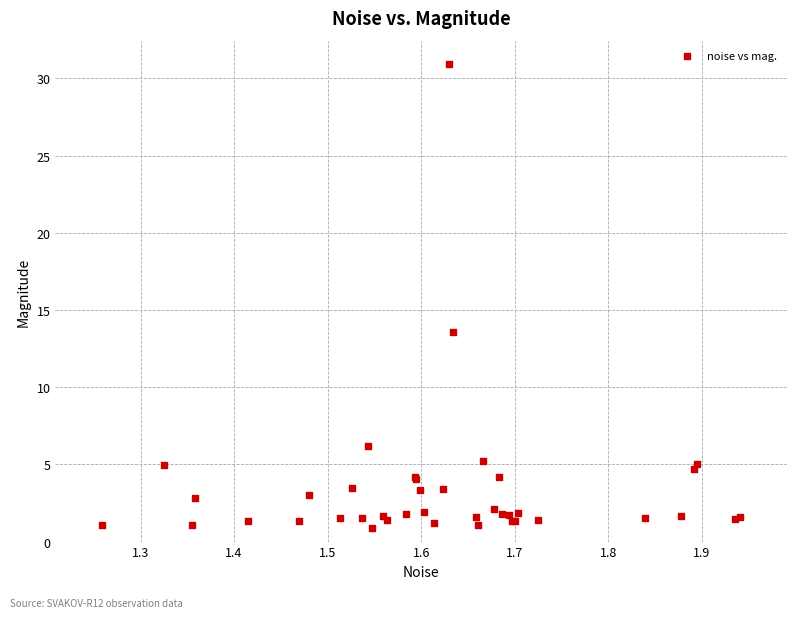

What Y value in the scatter plot is closest to 15?

13.6